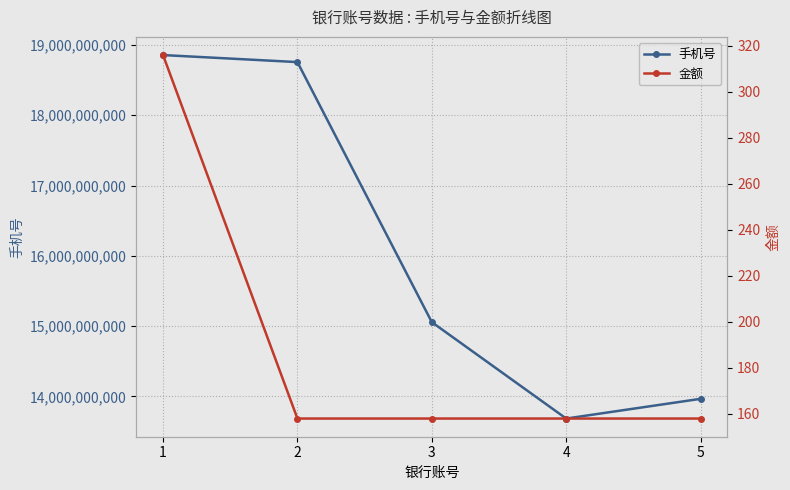

Rank the categories by 手机号 value from highest to lowest.

1, 2, 3, 5, 4